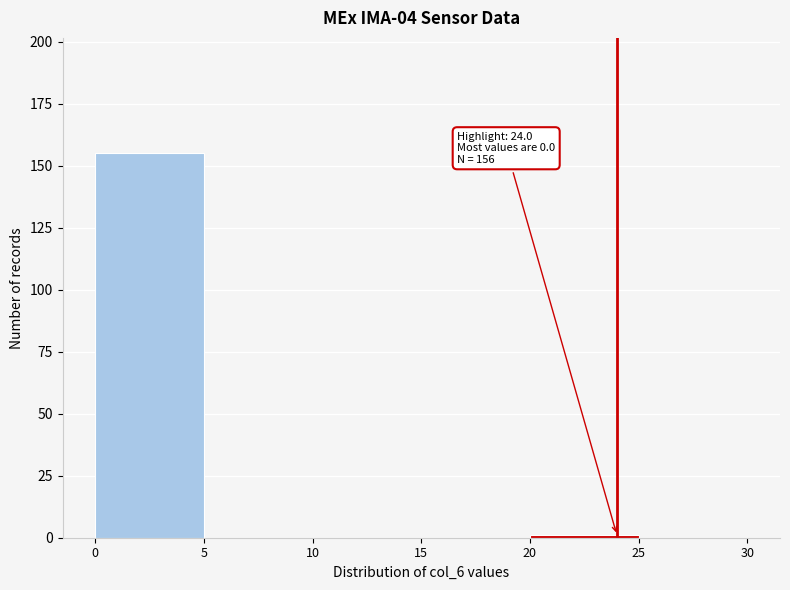

Over which range of the x-axis is the bar tallest?

0 to 5